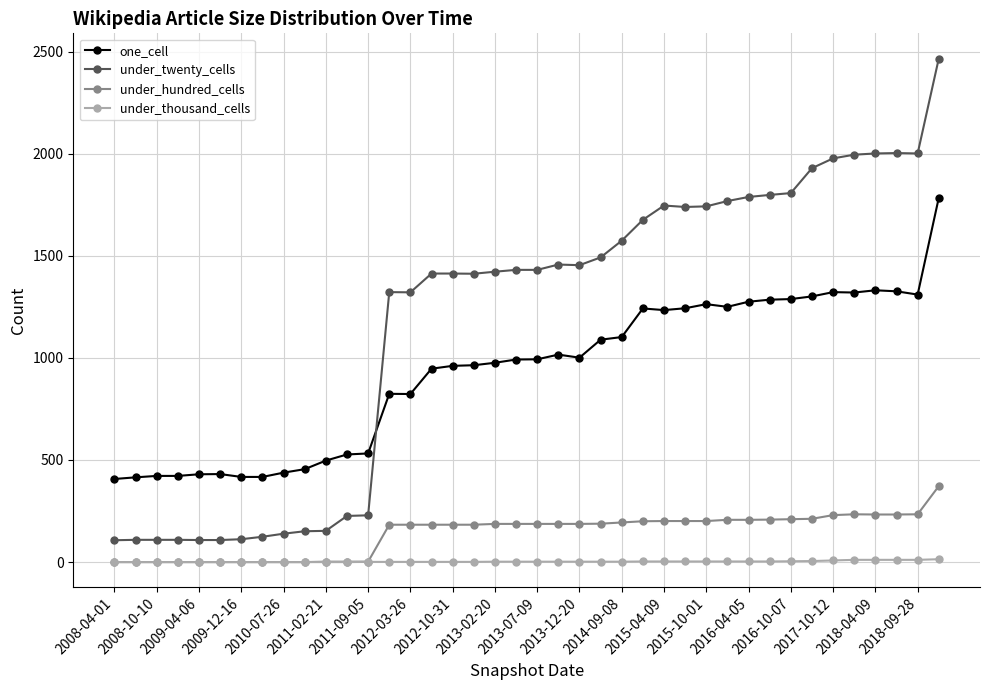

True or false: under_twenty_cells and under_hundred_cells intersect in this chart.

False